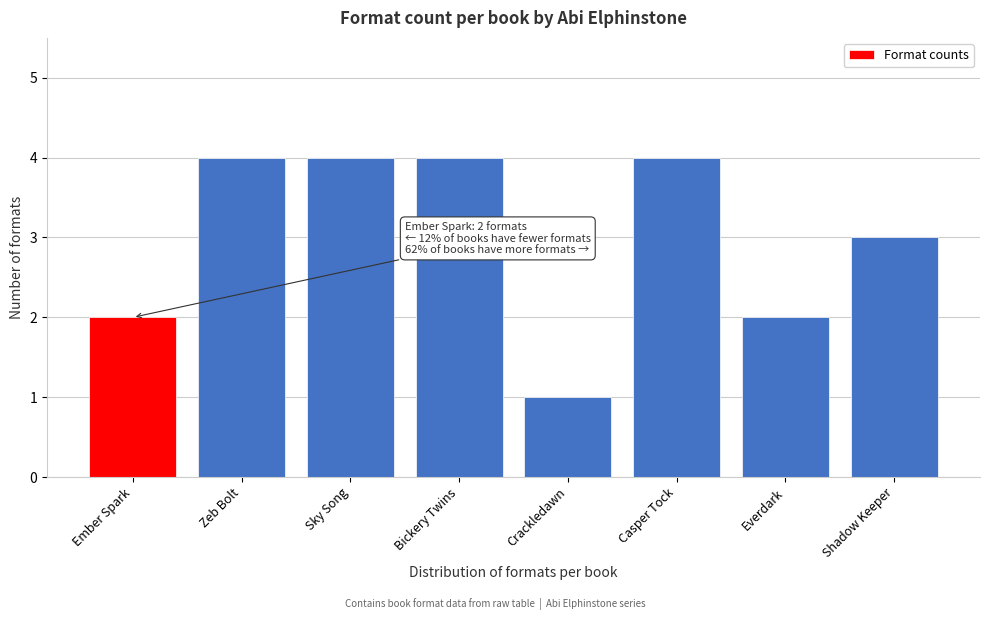

Reading left to right, transcribe all the data shown in this chart.

Ember Spark=2	Zeb Bolt=4	Sky Song=4	Bickery Twins=4	Crackledawn=1	Casper Tock=4	Everdark=2	Shadow Keeper=3